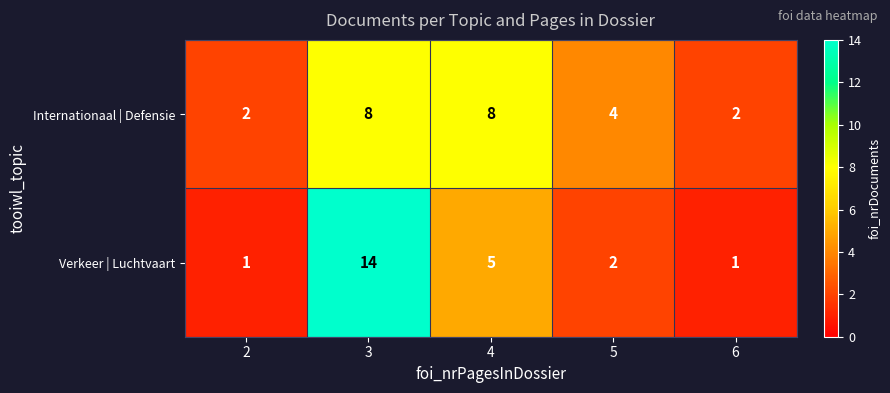

What is the maximum value for Verkeer | Luchtvaart?

14